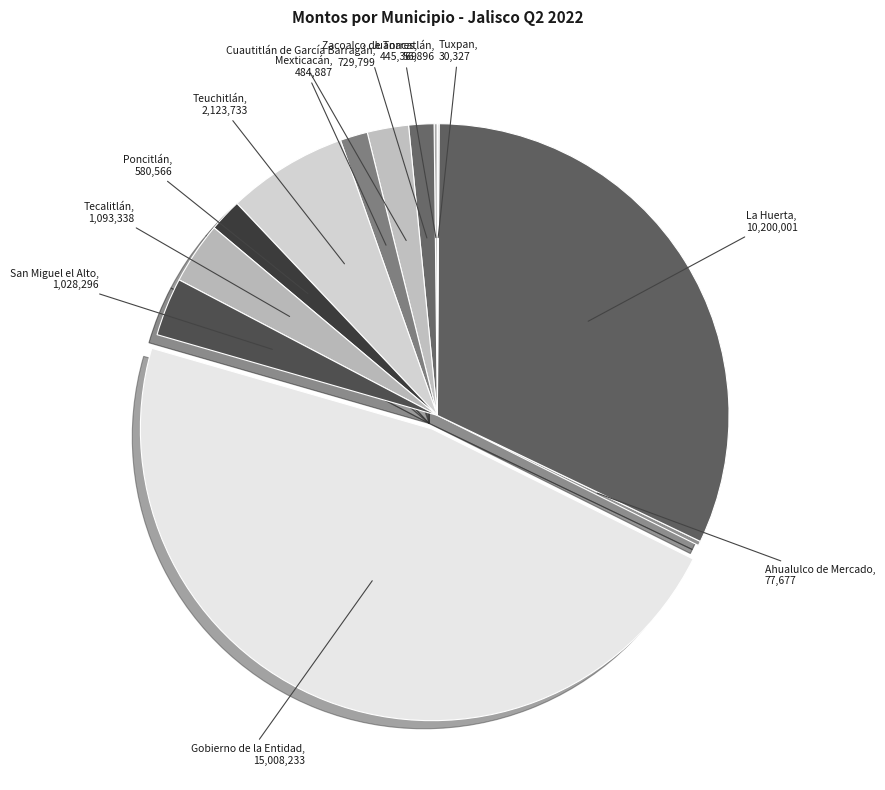

What is the smallest slice in the pie chart?

Tuxpan